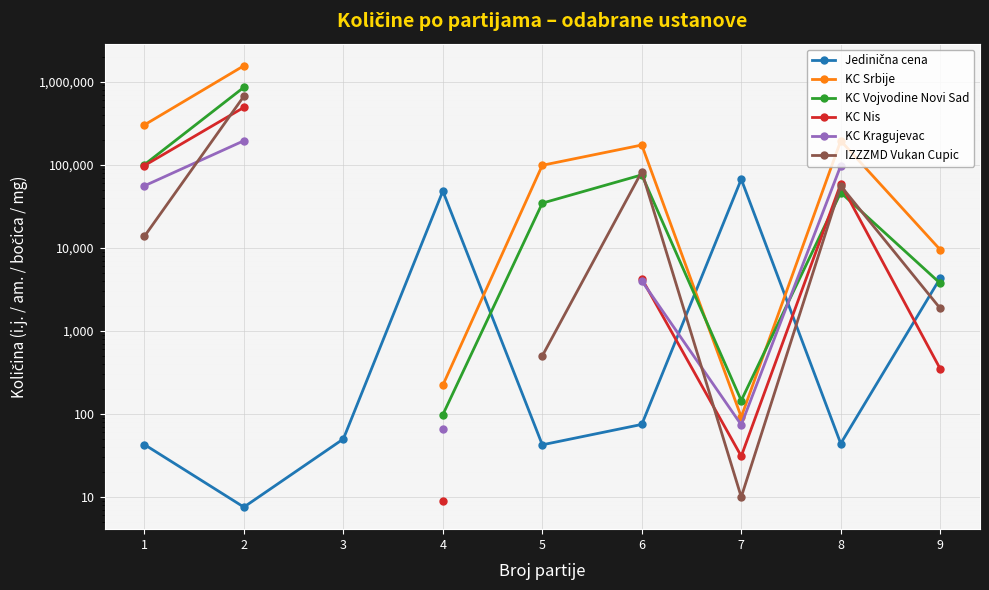

What is the maximum value for KC Srbije?

1555500.0